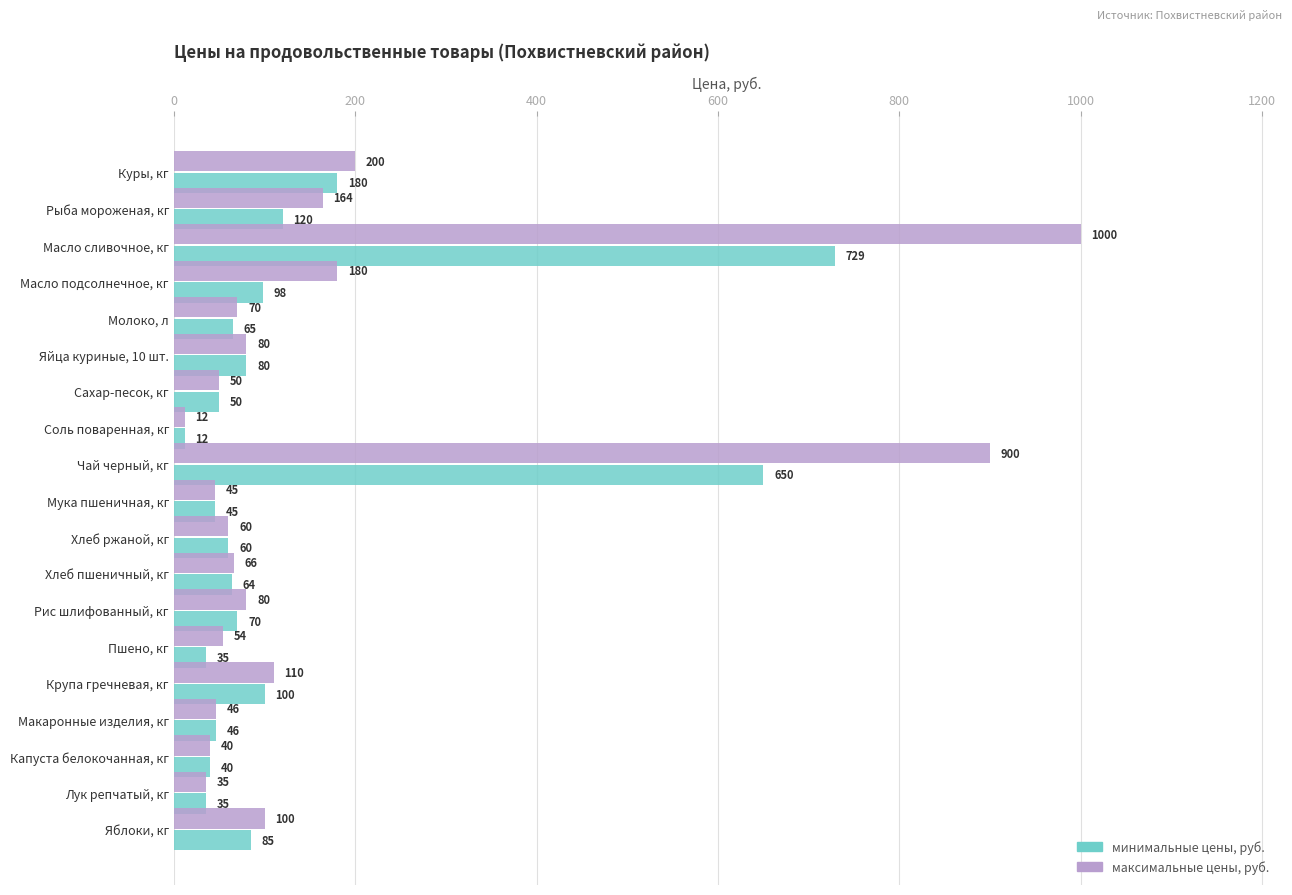

How many data points in максимальные цены, руб. are less than 70?

9